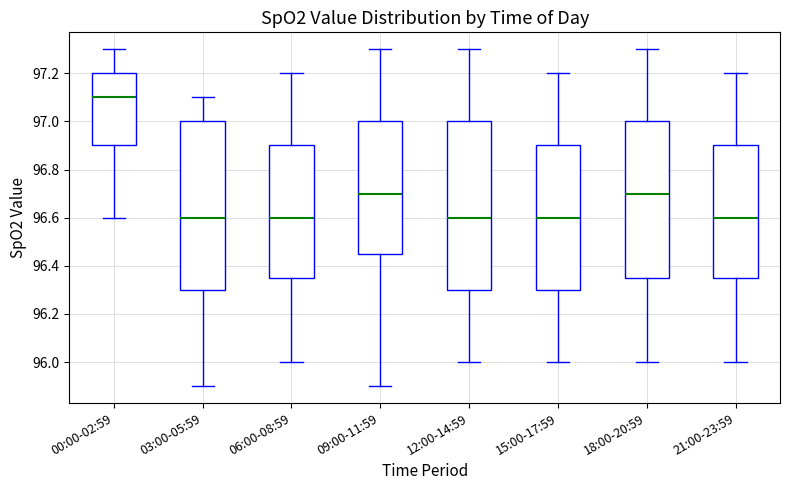

Which box has the highest median line?

00:00-02:59